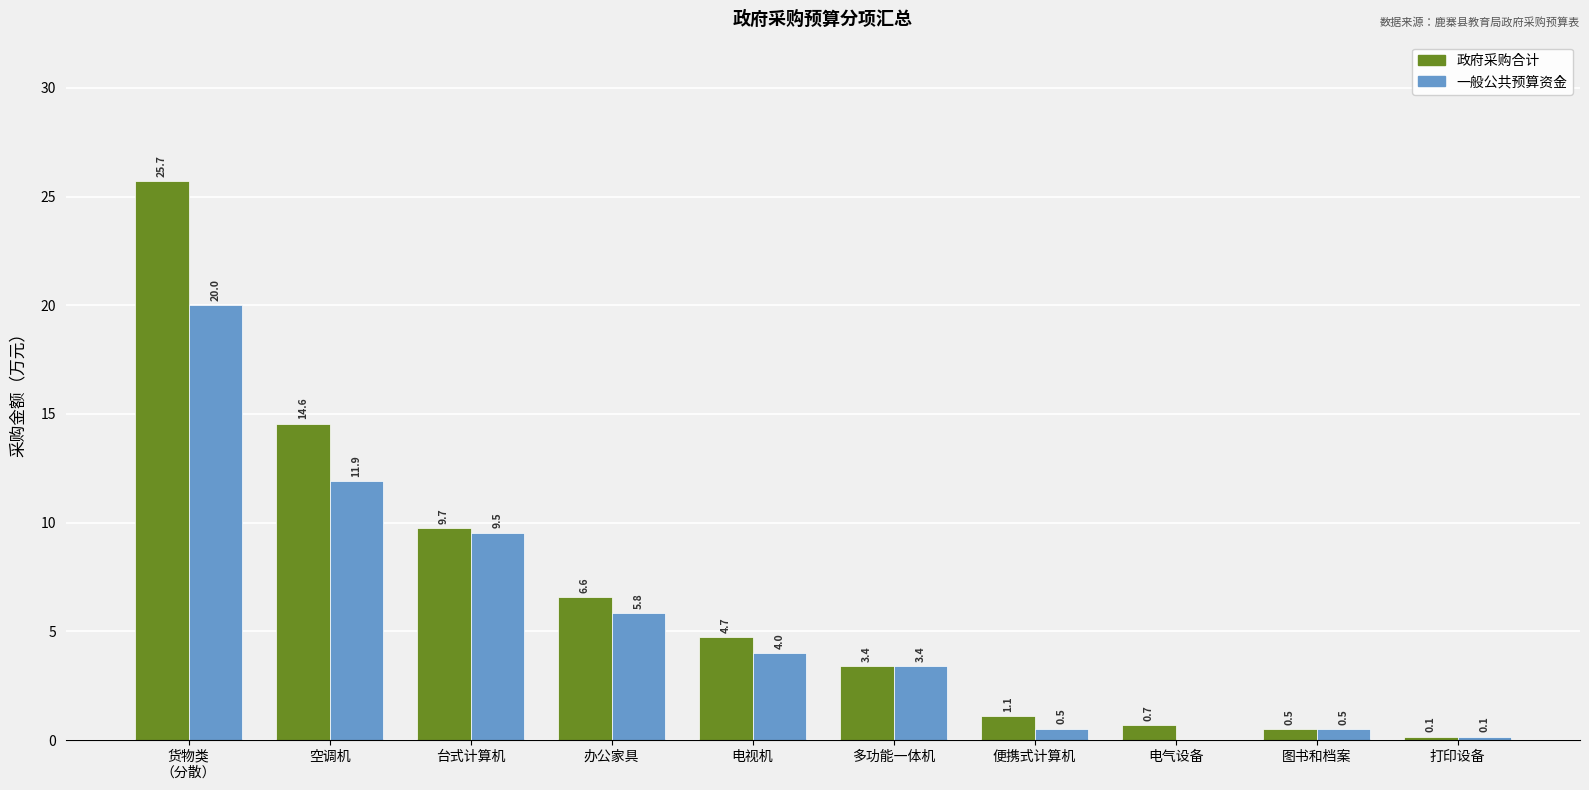

True or false: 政府采购合计 has a value of 2.4 at 多功能一体机.

False